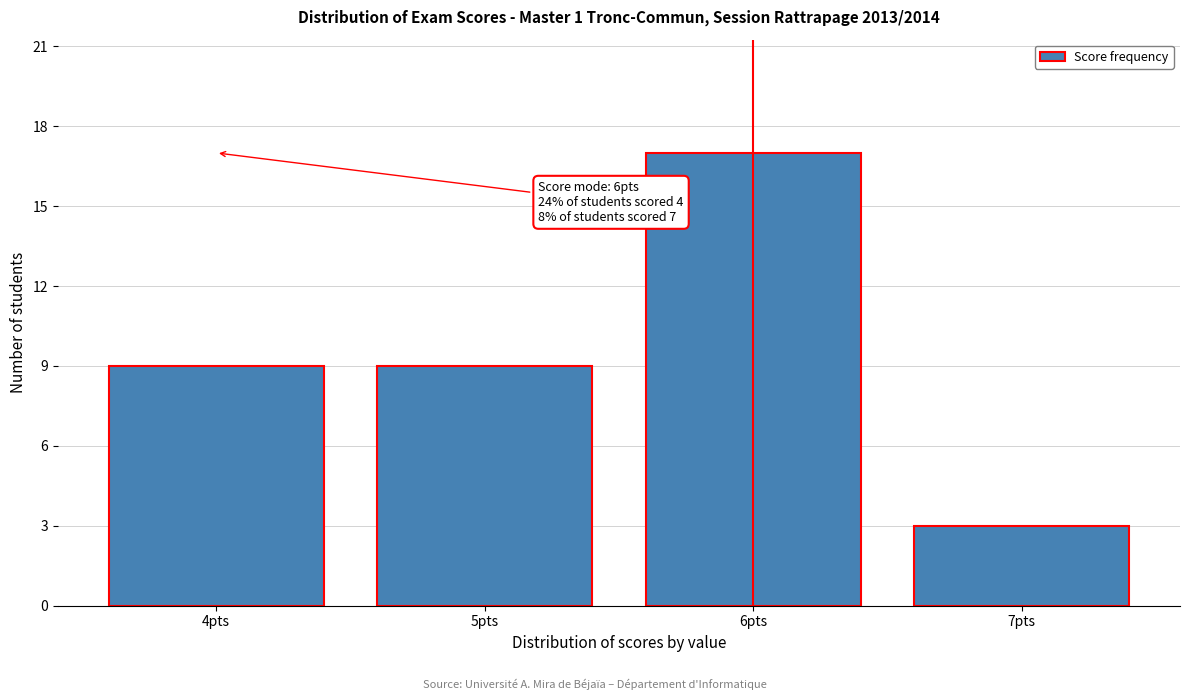

Reading right to left, list all the values displayed in this chart.

7pts=3	6pts=17	5pts=9	4pts=9